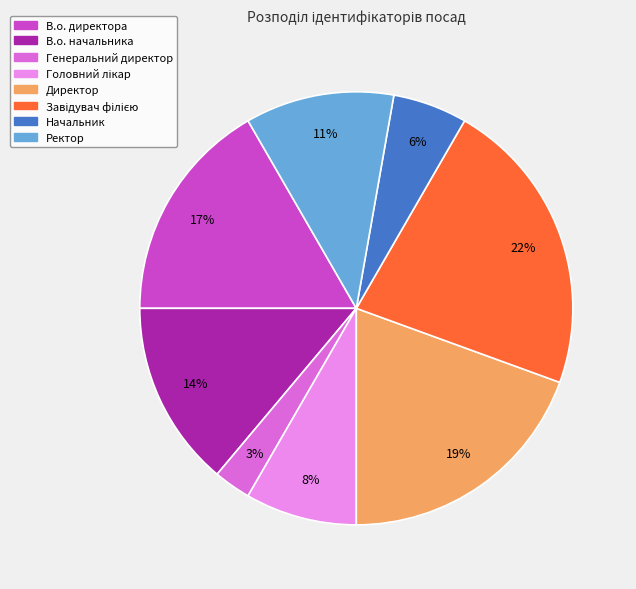

To the nearest percent, what is the difference between the largest and smallest slice percentages?

19%